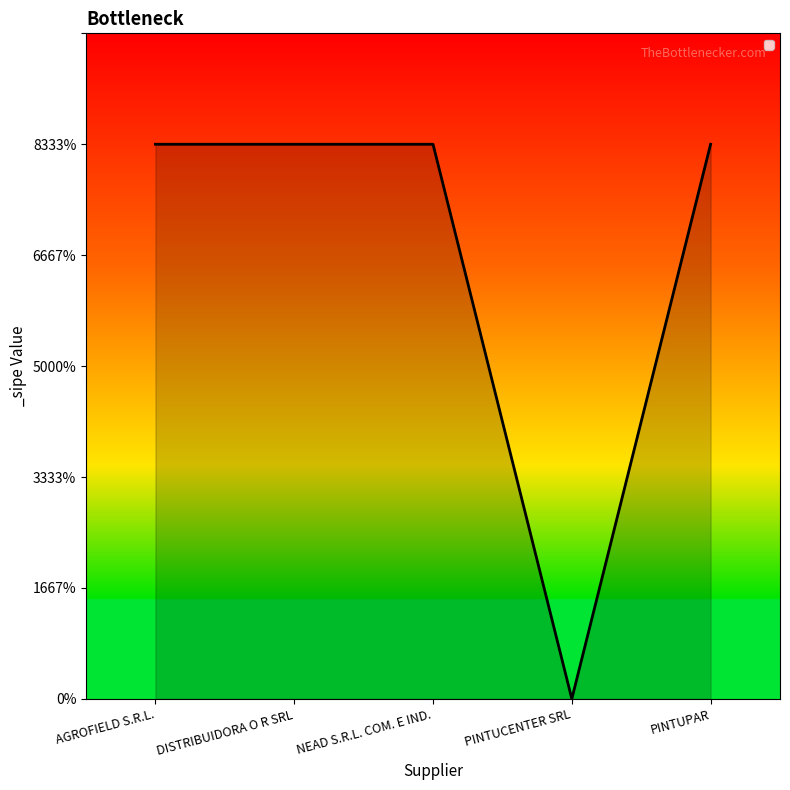

Which has a higher value, PINTUPAR or PINTUCENTER SRL?

PINTUPAR